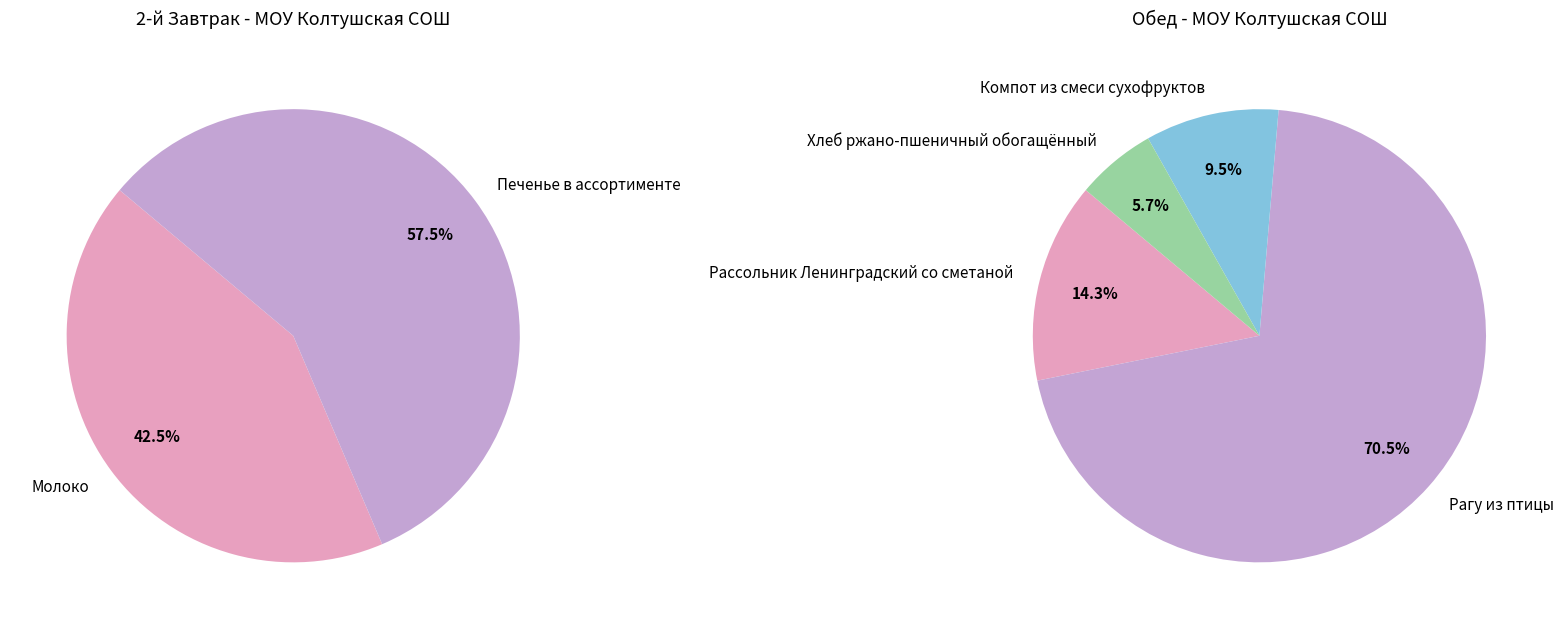

Count the number of slices in the pie.

6